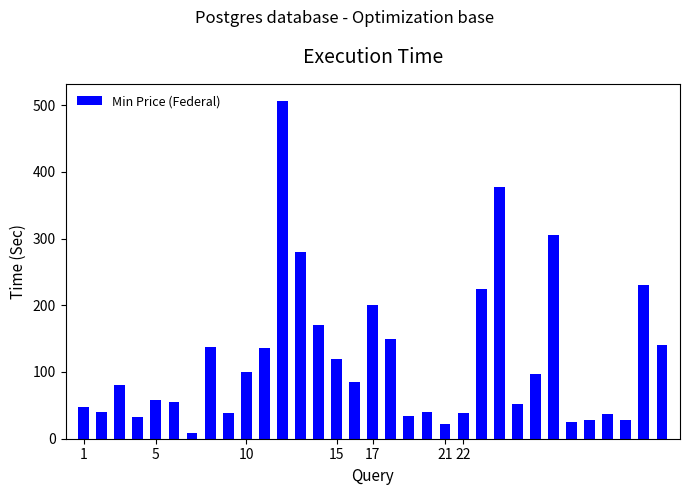

How many values are below 80?

16